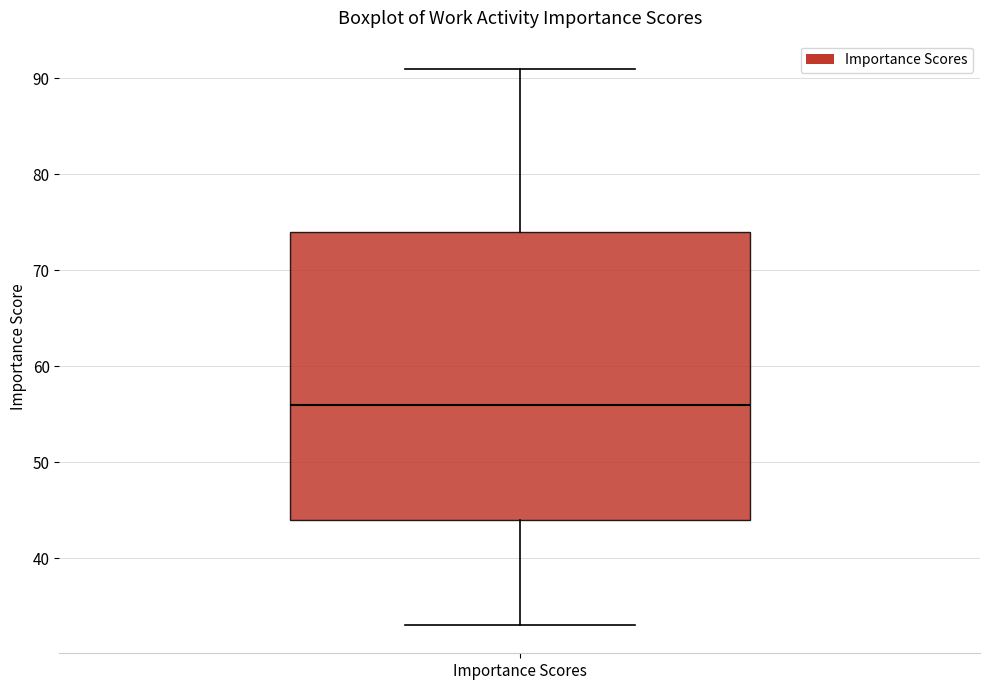

Read this box plot against the y-axis: the position of the median line, the range covered by the box, and the ends of both whiskers. The values are not printed on the chart, so give them approximately, as read against the axis.

median 56, box 44 to 74, whiskers 33 to 91